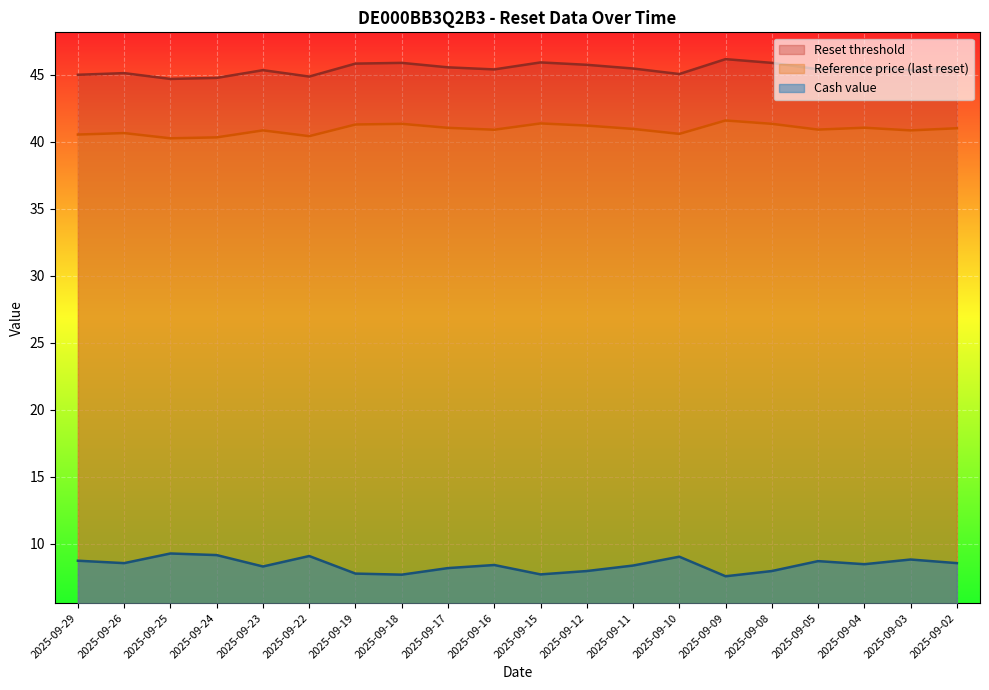

Rank the series by their maximum value, from lowest to highest.

Cash value, Reference price (last reset), Reset threshold